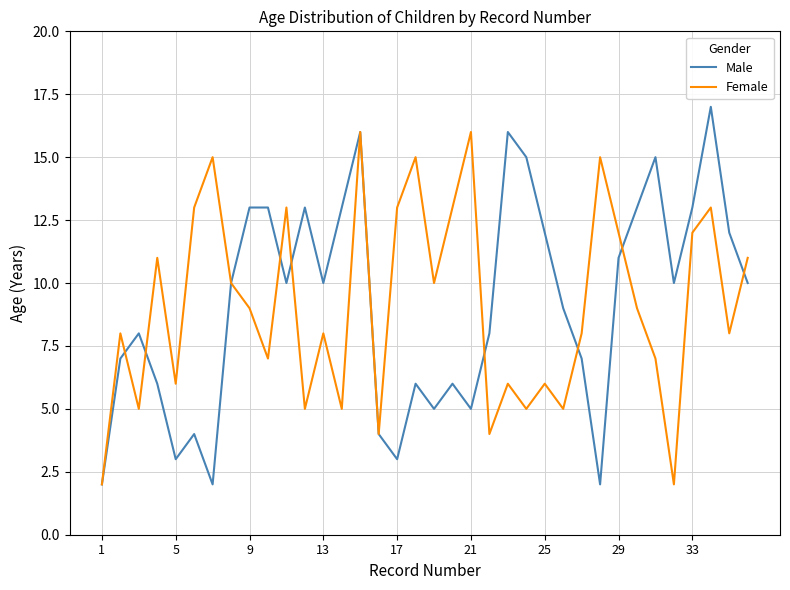

What are all the series names shown in the legend?

Male, Female